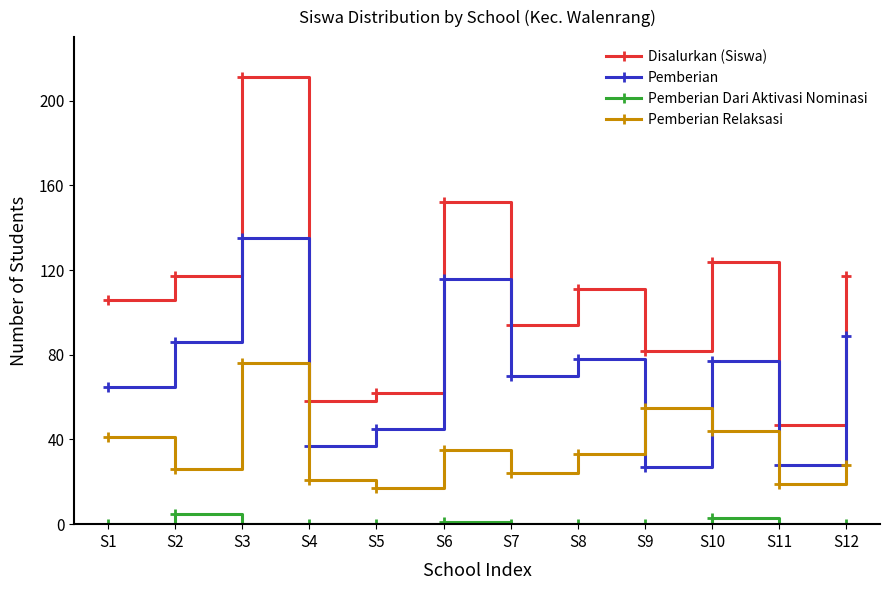

What is the average value of the Disalurkan (Siswa) series?

107